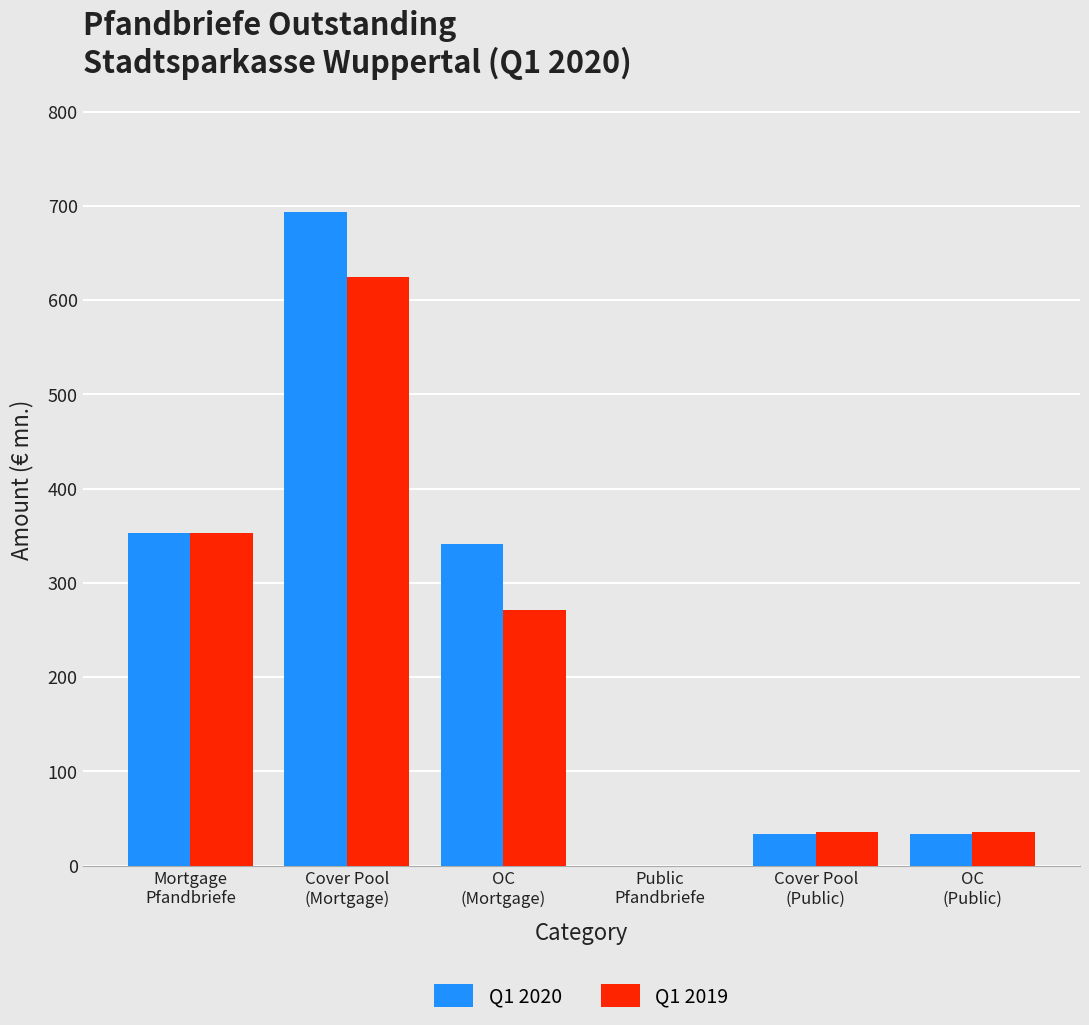

Which series has the widest spread of values?

Q1 2020